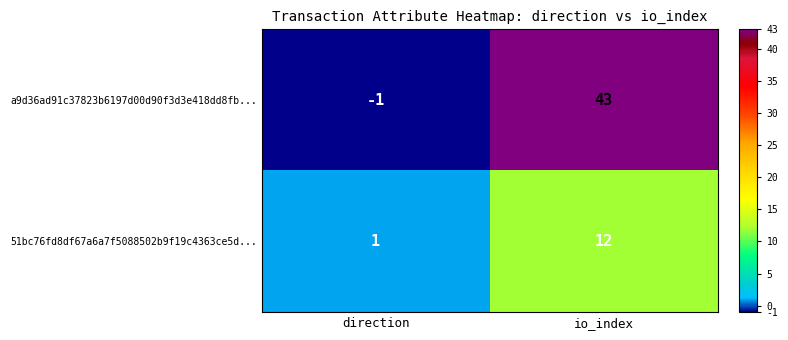

The value of 51bc76fd8df67a6a7f5088502b9f19c4363ce5d... at io_index is 12. True or false?

True